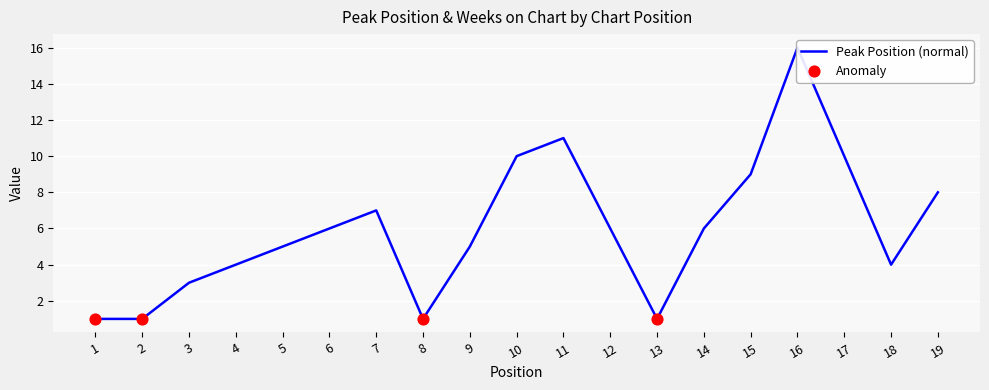

What is the change in value from 5 to 19?

+3